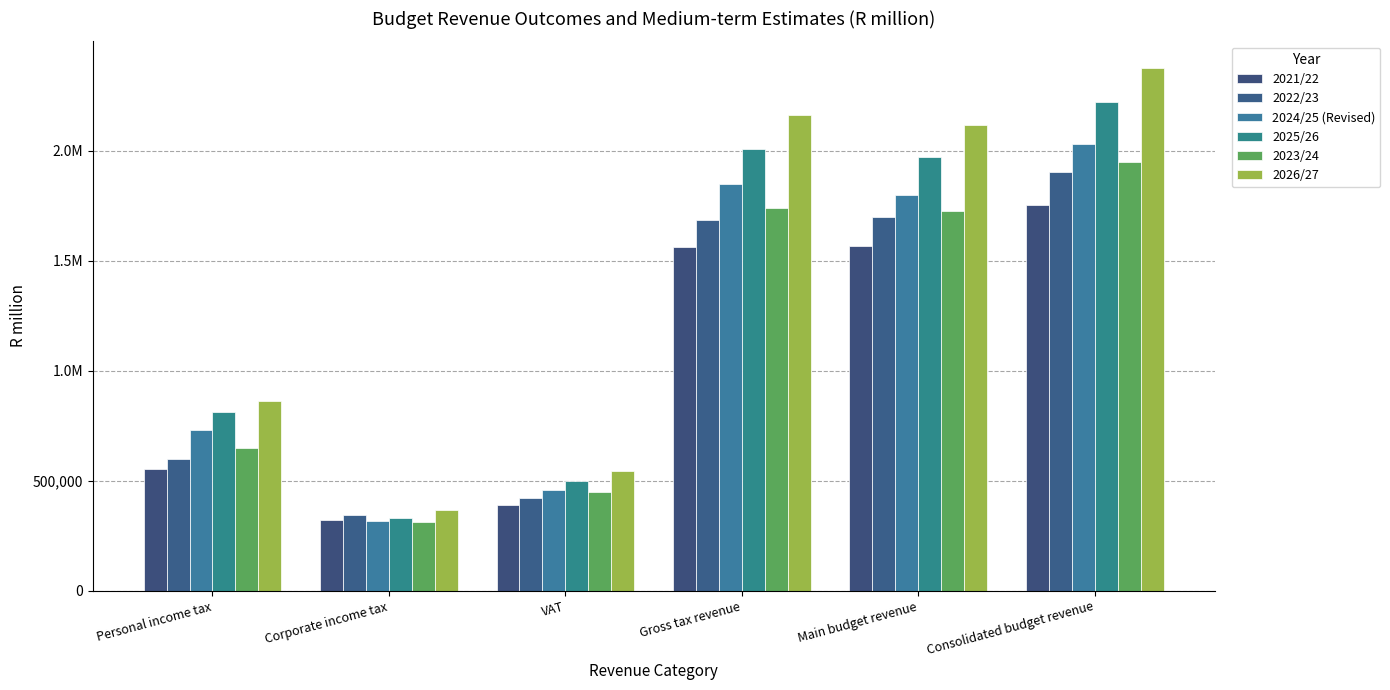

Are the bars horizontal?

No